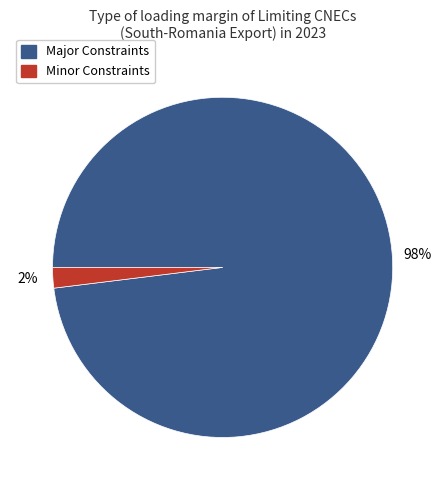

To the nearest percent, what is the average slice percentage?

50%